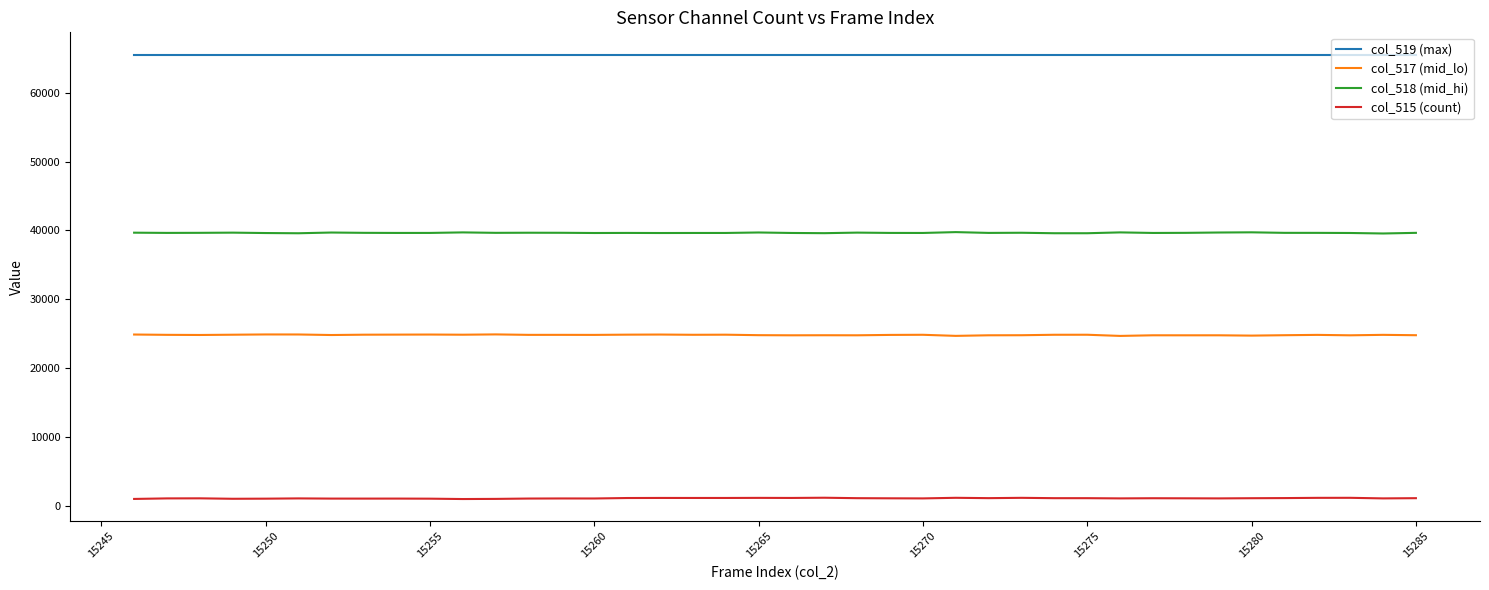

Which series has the largest total across all categories?

col_519 (max)